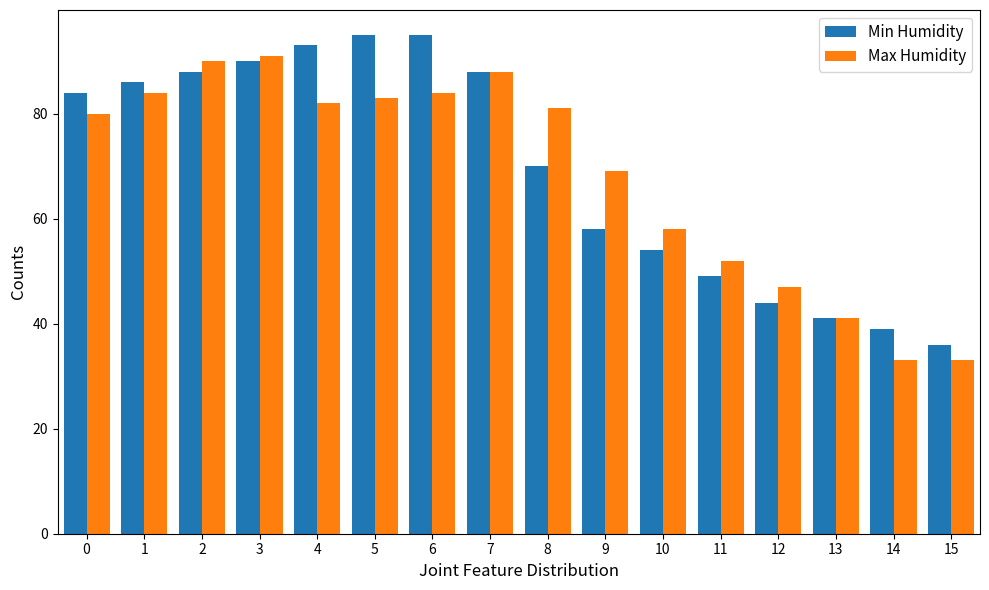

At which label is Min Humidity closest to 65?

8